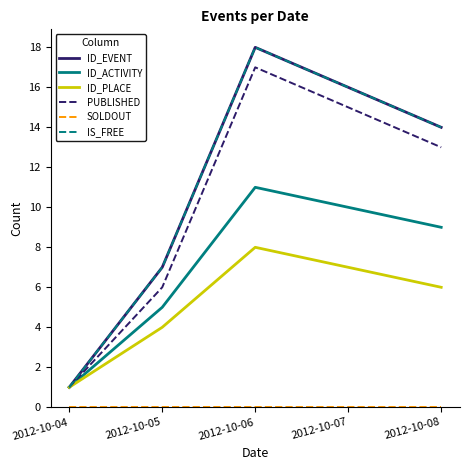

Does the chart have visible grid lines?

No